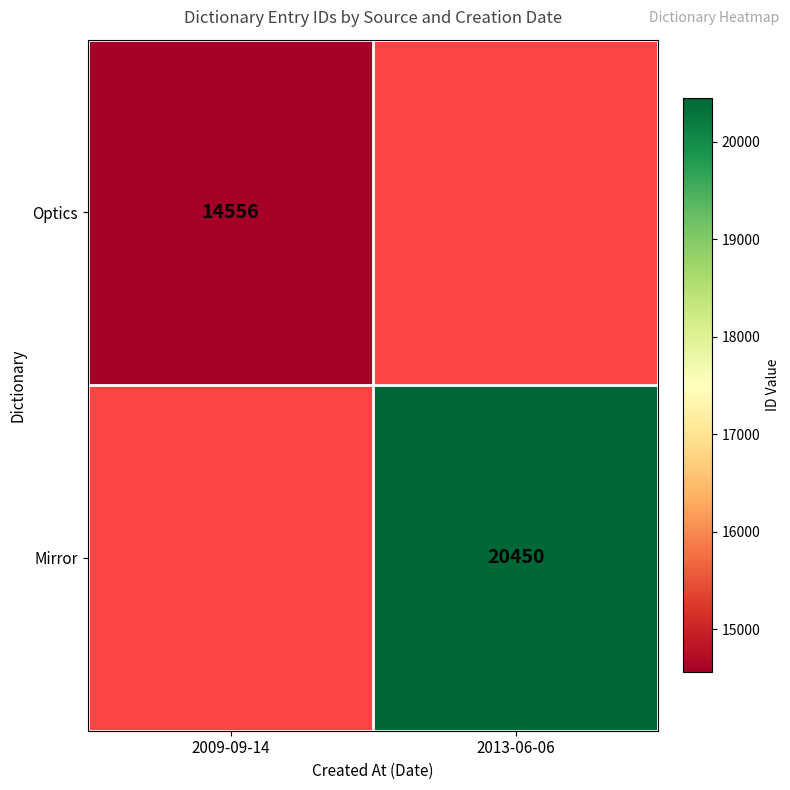

Is it true that Mirror equals 20450 at 2013-06-06?

True